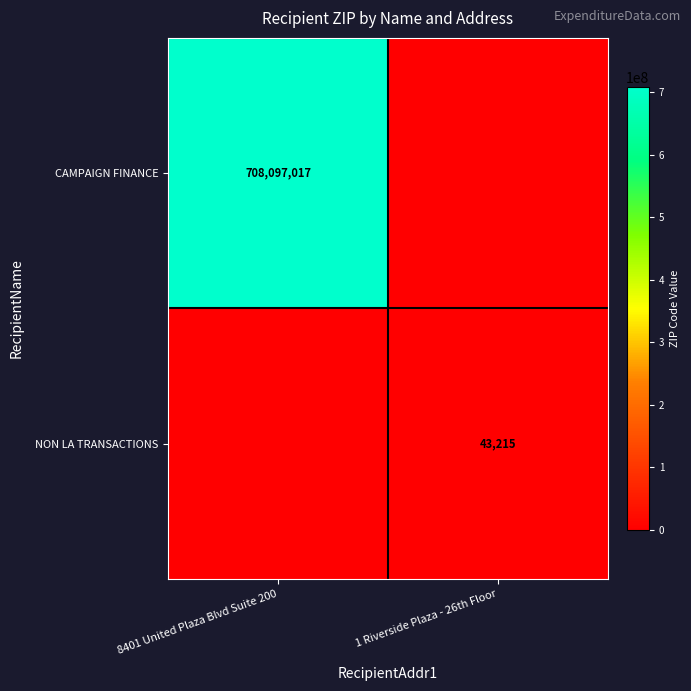

At how many categories does at least one series exceed 169442023?

1